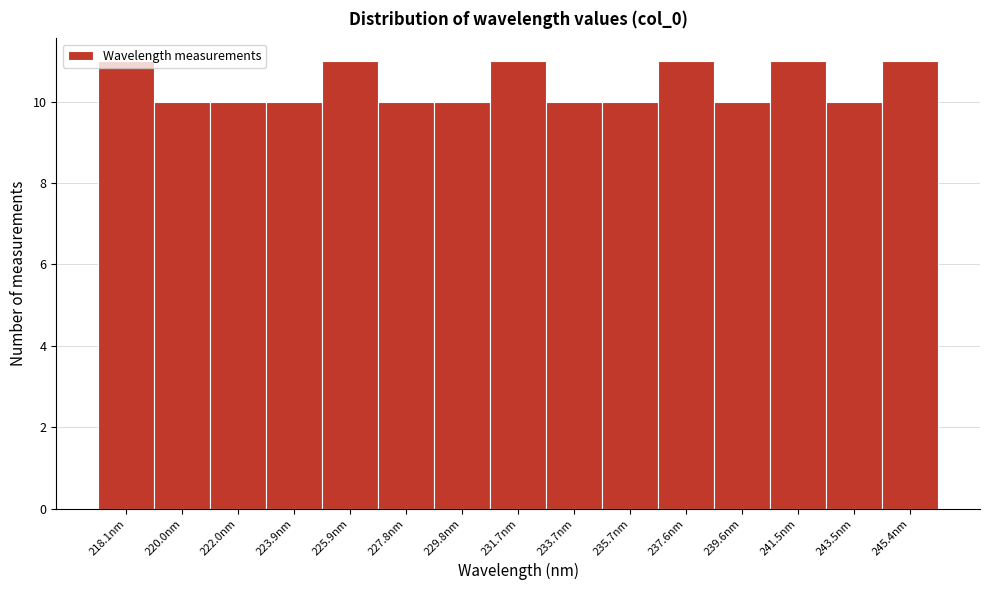

What is the average value?

10